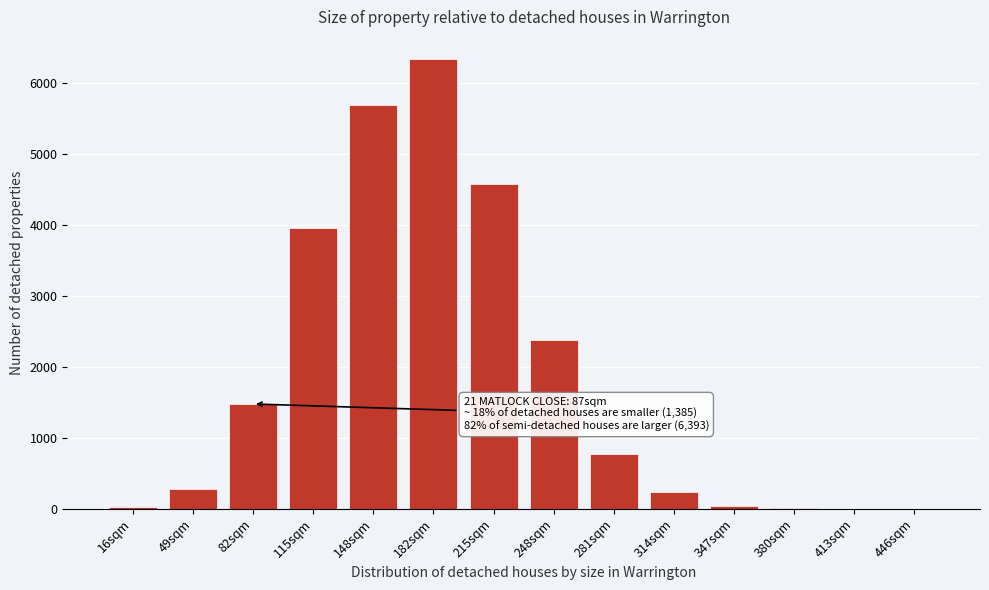

Is it true that the value at 115sqm is 6989?

False